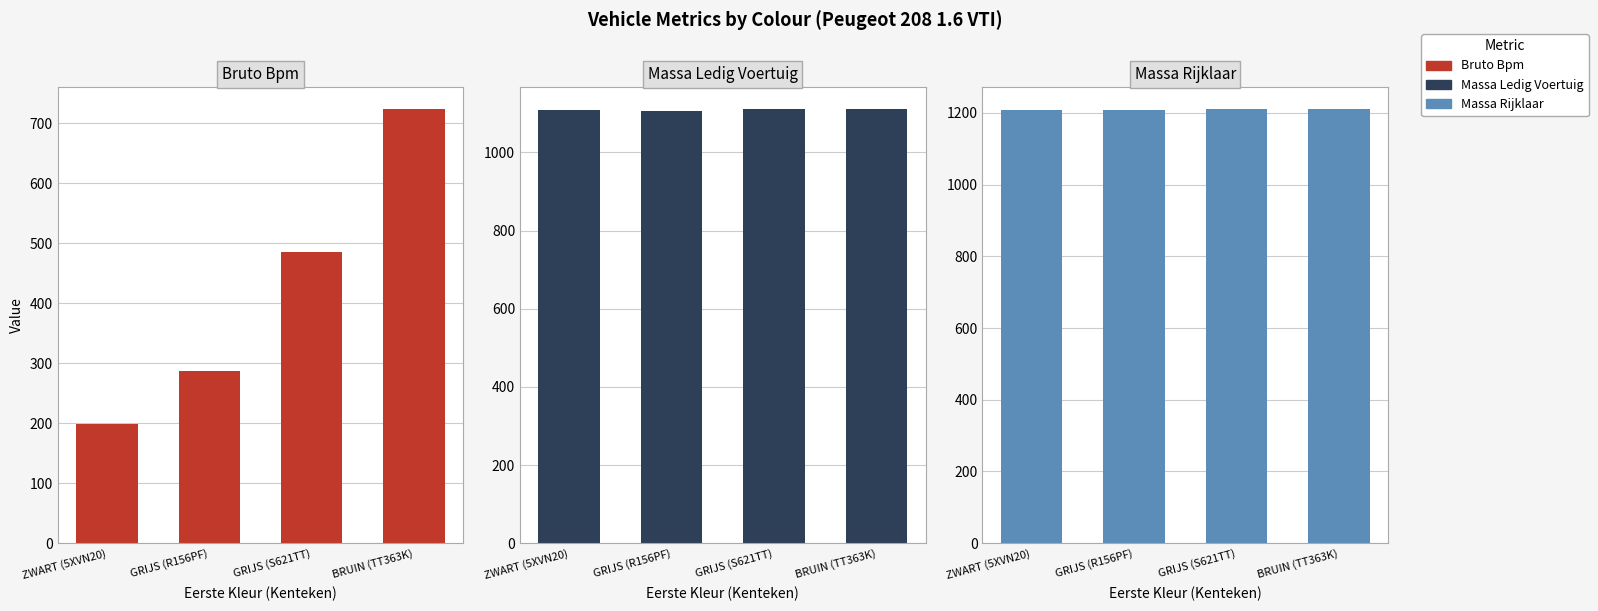

At which category is the sum across all series the highest?

BRUIN (TT363K)